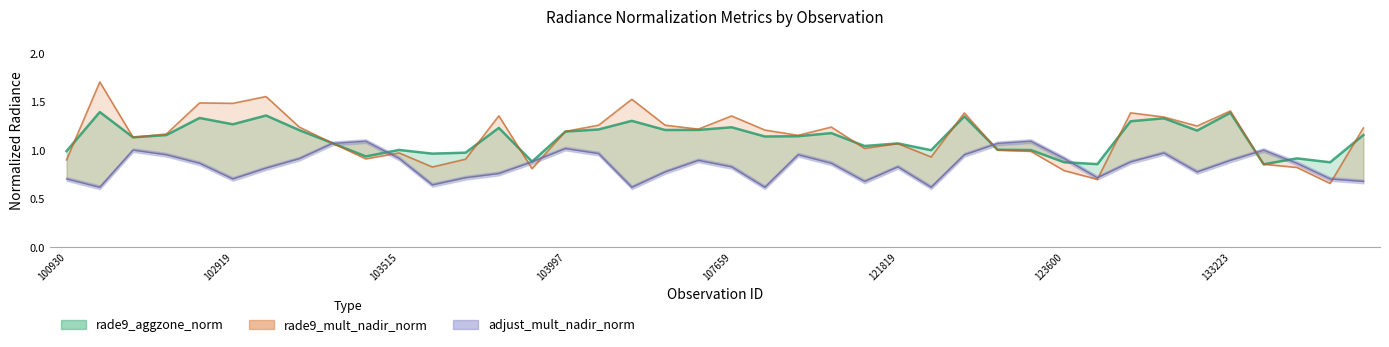

Rank the categories by rade9_aggzone_norm value from highest to lowest.

102421, 133223, 103040, 122525, 102912, 132309, 104346, 132136, 102919, 107659, 103643, 104112, 104472, 104355, 103160, 133040, 103997, 108542, 133946, 102792, 108369, 107832, 102671, 103279, 121819, 108715, 123251, 103515, 123428, 121989, 100930, 103634, 103524, 103396, 133762, 103760, 123600, 133775, 123775, 133405